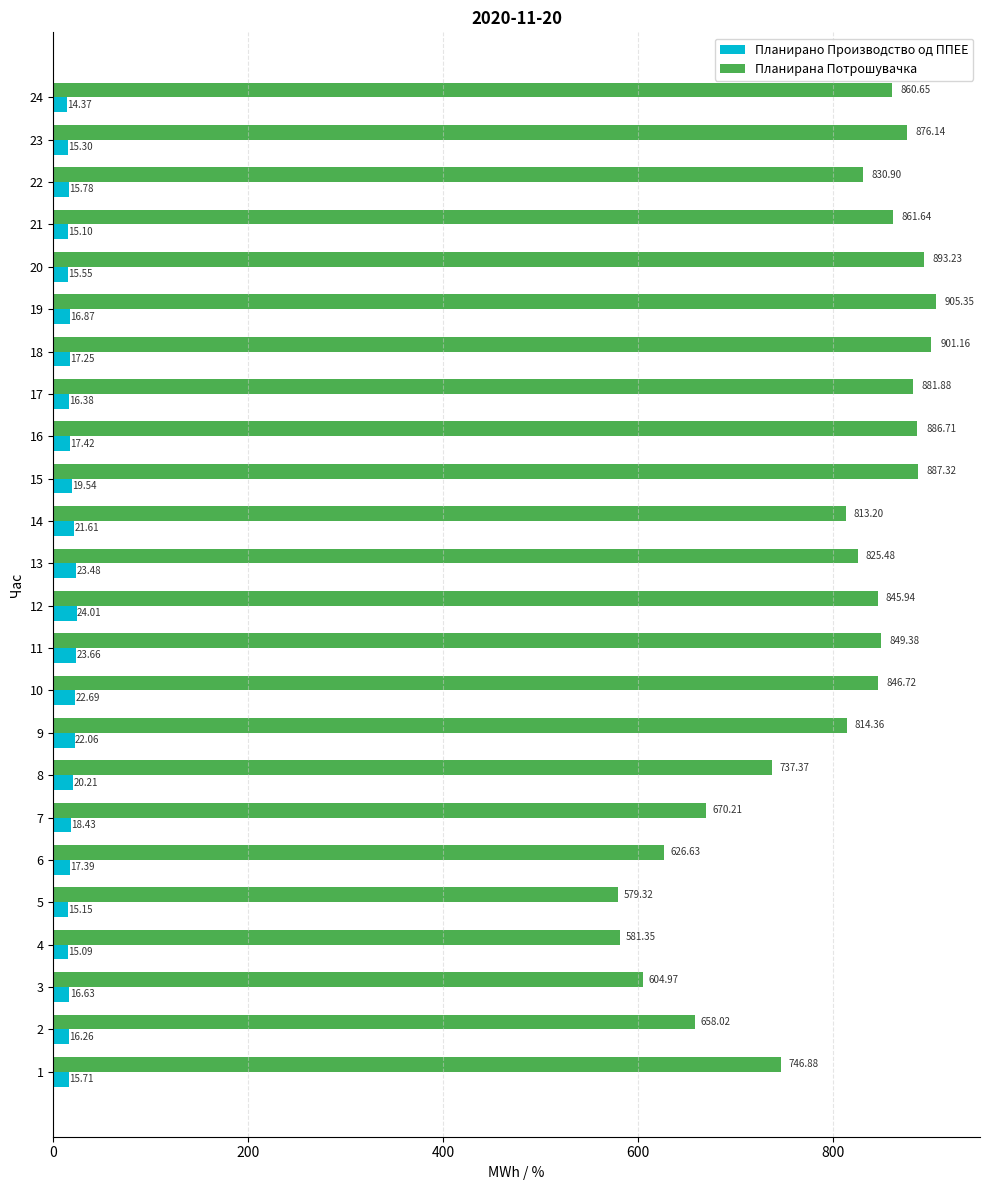

List the series in order of their peak value, lowest first.

Планирано Производство од ППЕЕ, Планирана Потрошувачка